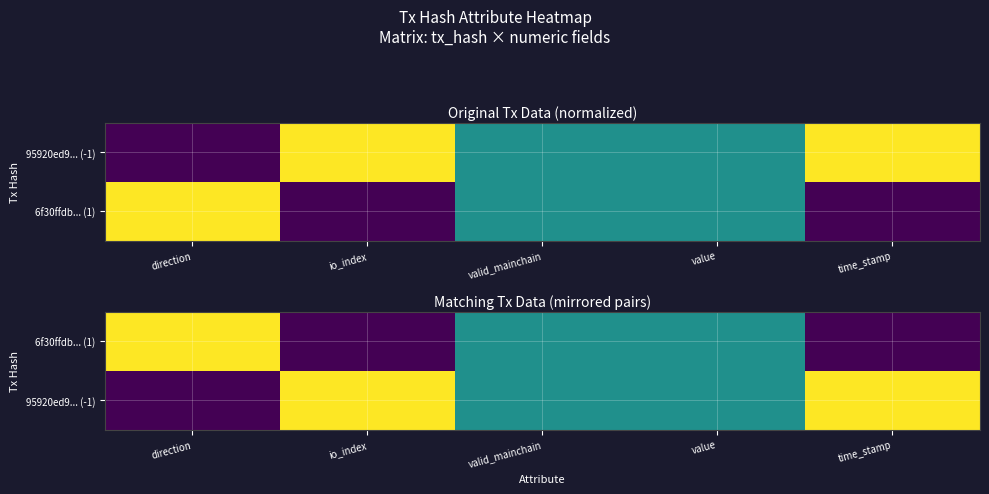

The 6f30ffdb... (1) series shows -0.6 at time_stamp. True or false?

False